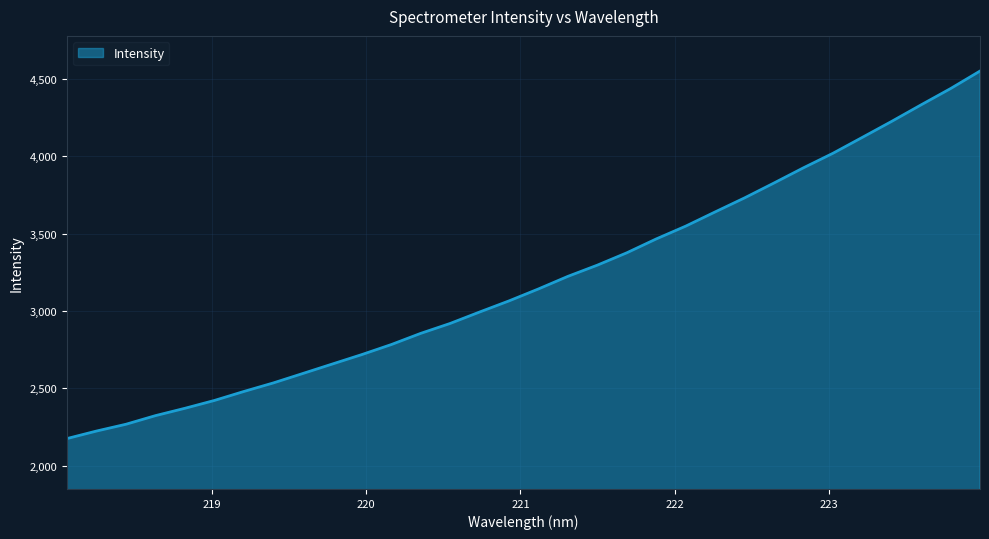

What is the maximum value shown in the chart?

4552.5